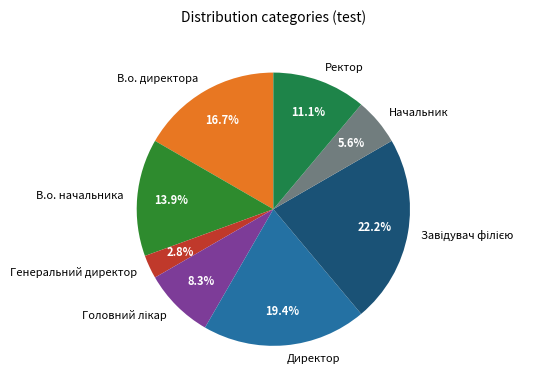

To the nearest percent, what percentage of the pie is В.о. начальника?

14%